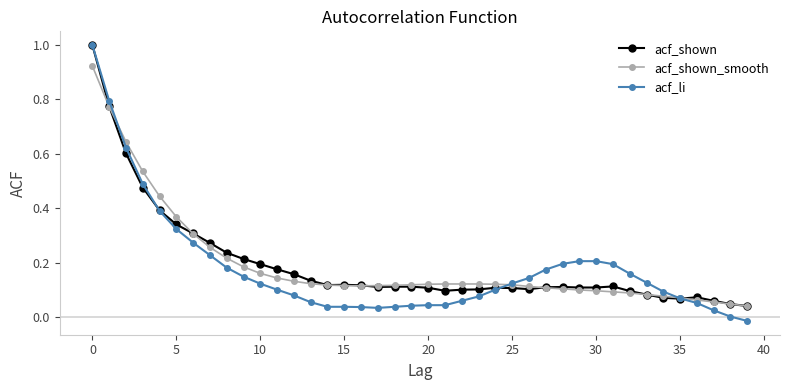

What are all the series names shown in the legend?

acf_shown, acf_shown_smooth, acf_li